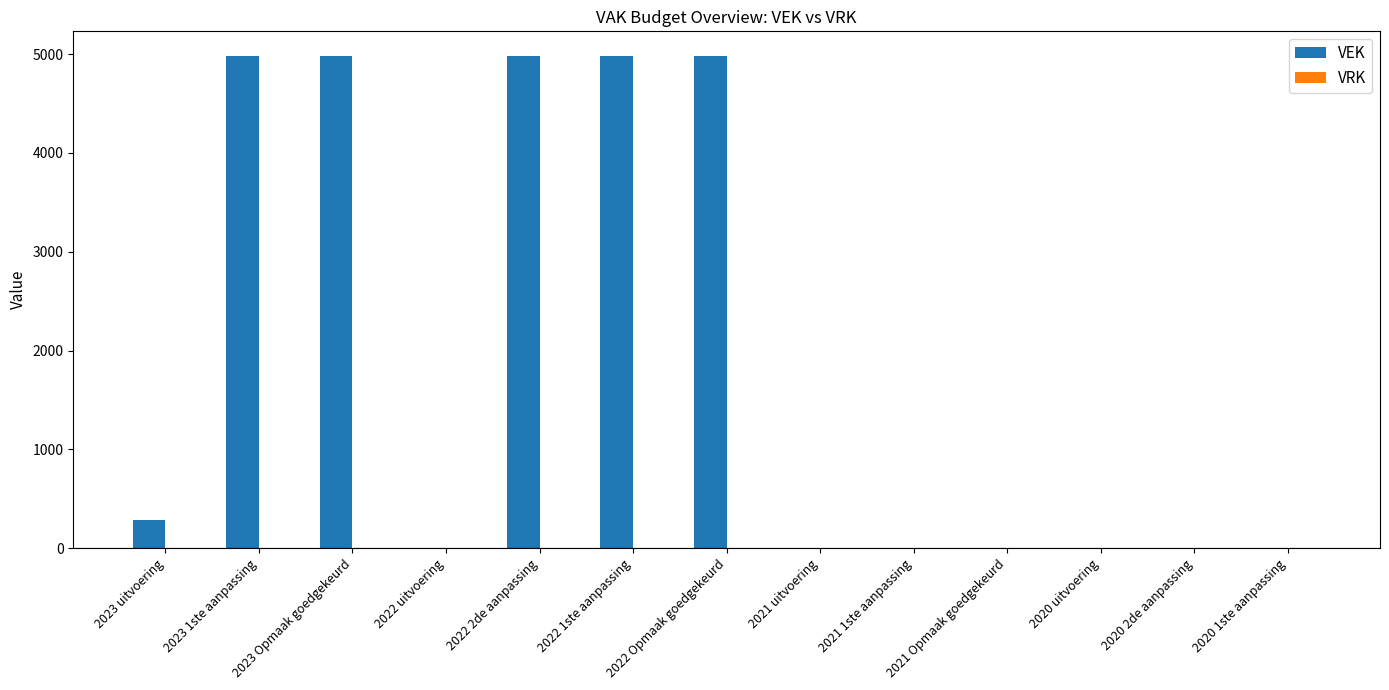

True or false: the data shows -2005 at 2022 uitvoering.

False